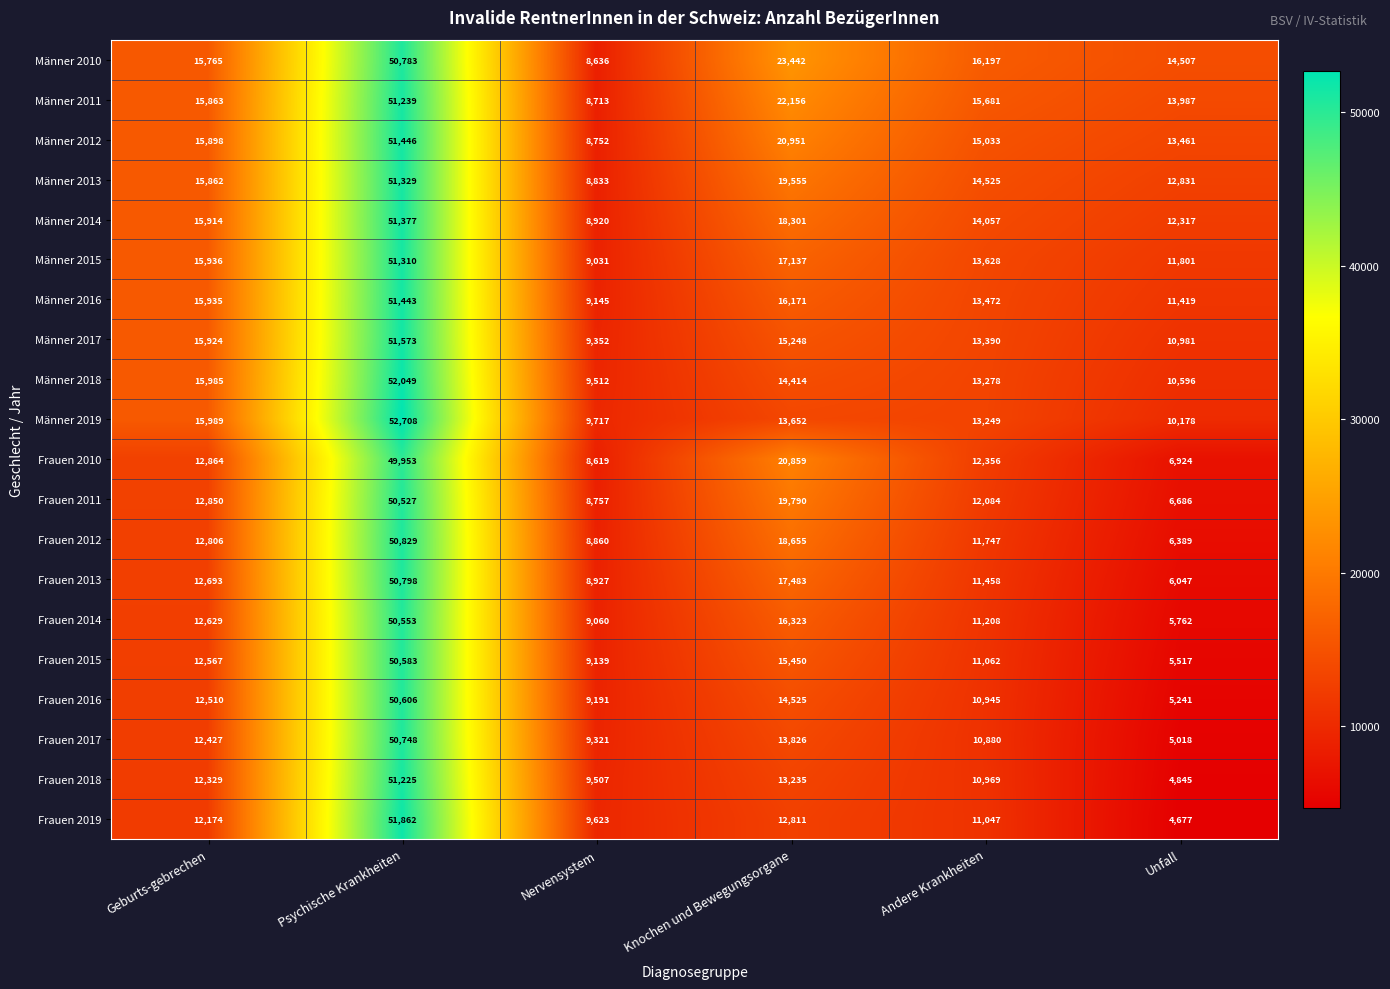

How many values in the Männer 2013 series are below 15862?

3